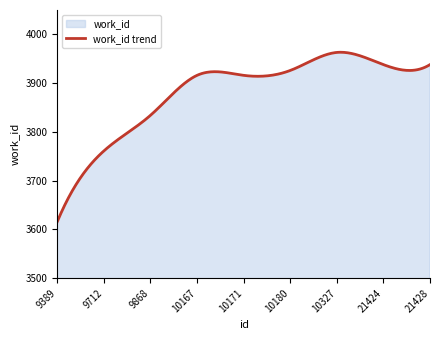

What is the value of the 6th point from the left?

3926